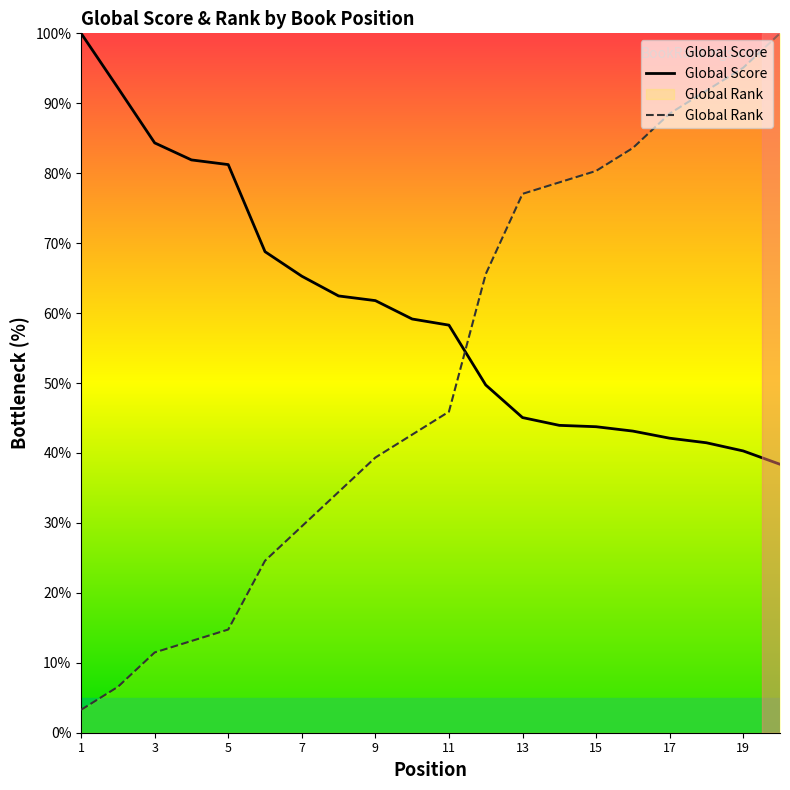

Reading right to left, extract all data points from this chart.

Global Score: 20=38.4	19=40.3	18=41.5	17=42.1	16=43.1	15=43.8	14=43.9	13=45.1	12=49.7	11=58.3	10=59.2	9=61.8	8=62.5	7=65.3	6=68.8	5=81.2	4=81.9	3=84.3	2=92.2	1=100.0
Global Rank: 20=100.0	19=95.1	18=91.8	17=88.5	16=83.6	15=80.3	14=78.7	13=77.0	12=65.6	11=45.9	10=42.6	9=39.3	8=34.4	7=29.5	6=24.6	5=14.8	4=13.1	3=11.5	2=6.6	1=3.3